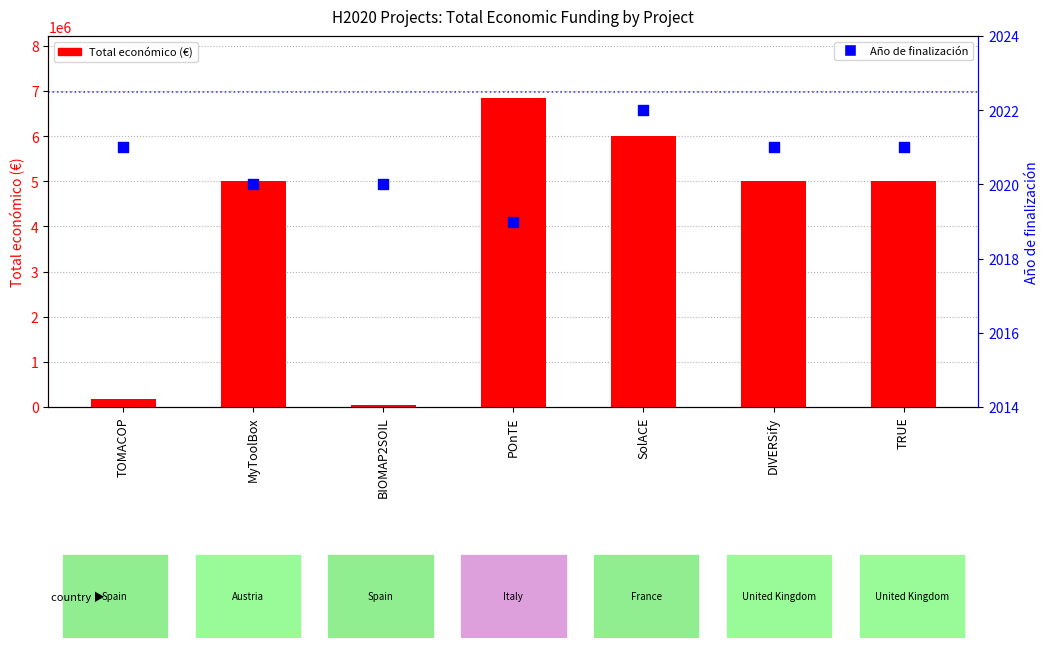

Which series has the largest total across all categories?

Total económico (€)